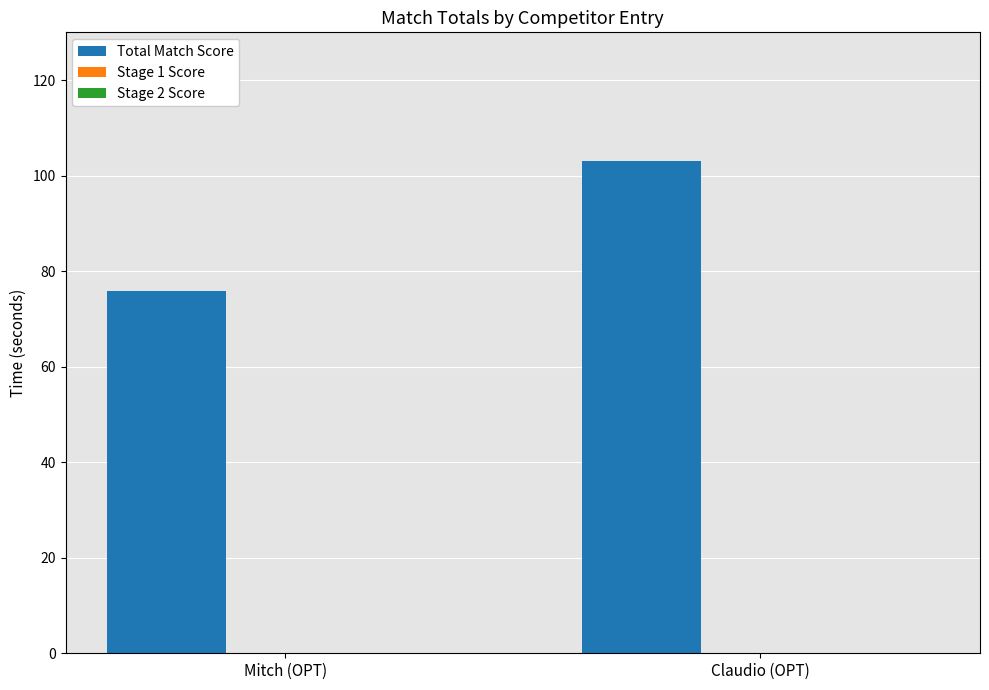

List the labels in order of value, largest first.

Claudio (OPT), Mitch (OPT)